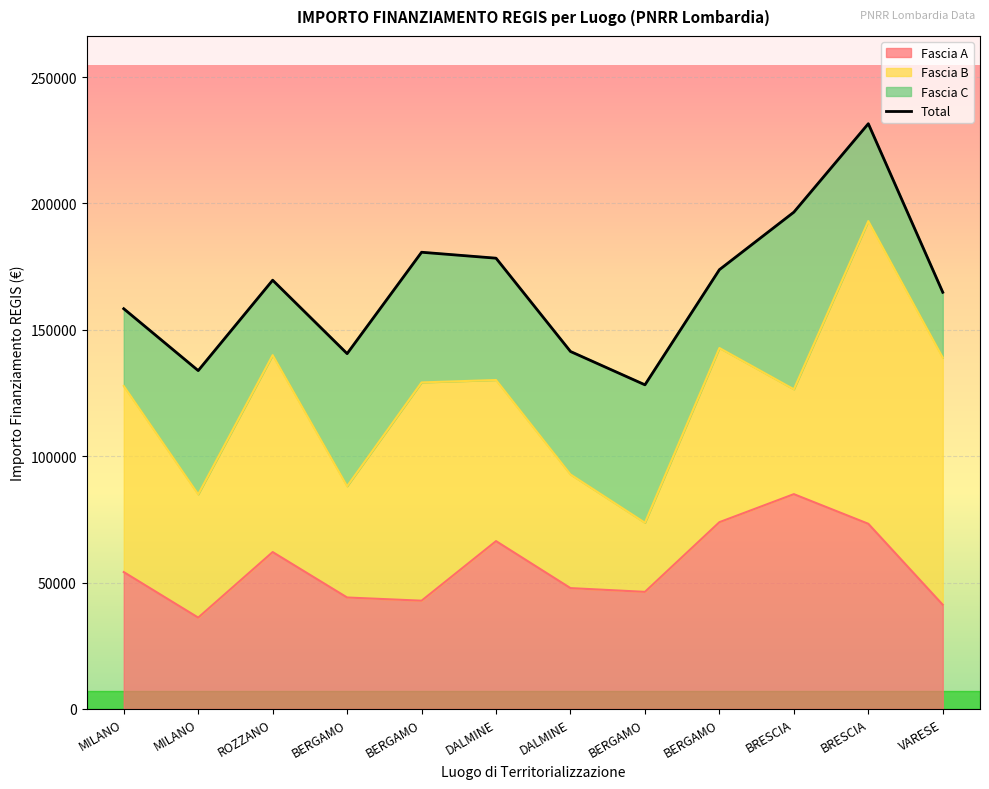

Reading left to right, extract all data points from this chart.

MILANO=158339.8	MILANO=133857.9	ROZZANO=169629.7	BERGAMO=140572.1	BERGAMO=180692.1	DALMINE=178341.6	DALMINE=141419.9	BERGAMO=128233.0	BERGAMO=173790.4	BRESCIA=196551.7	BRESCIA=231546.9	VARESE=164851.0